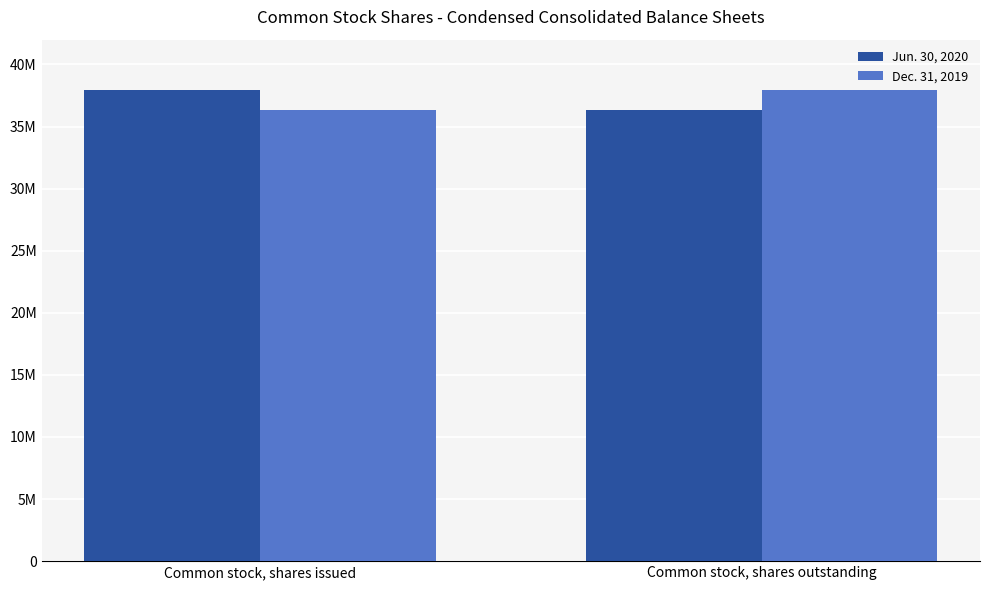

At how many categories does at least one series exceed 37141479?

2